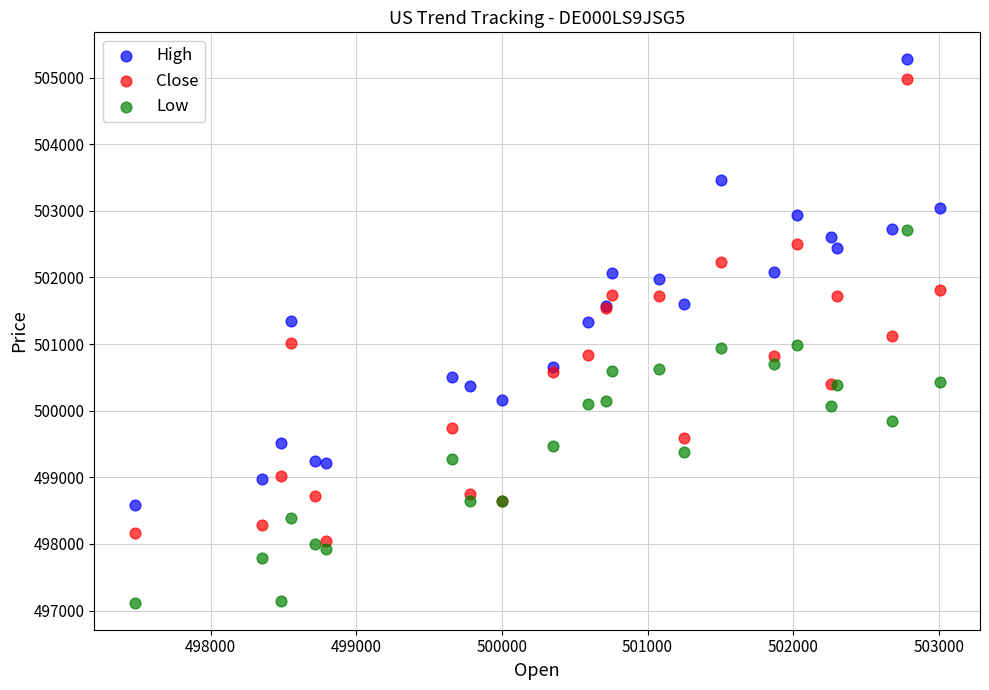

What is the X range (max minus min) for the scatter plot?

5530